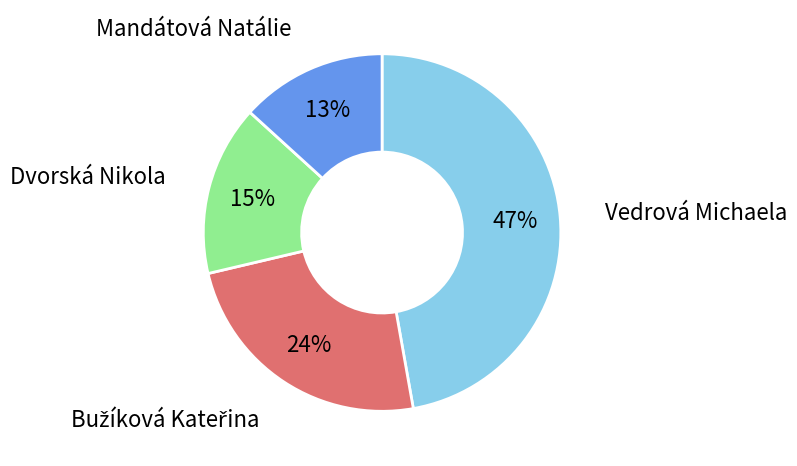

Does Vedrová Michaela account for over 50% of the chart?

No